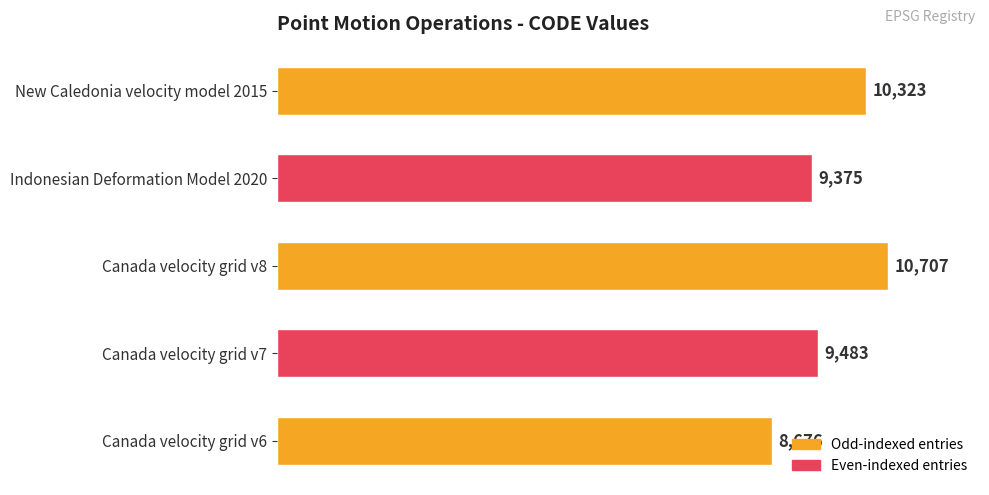

Approximately how many times larger is the value at Canada velocity grid v6 compared to Indonesian Deformation Model 2020?

0.9